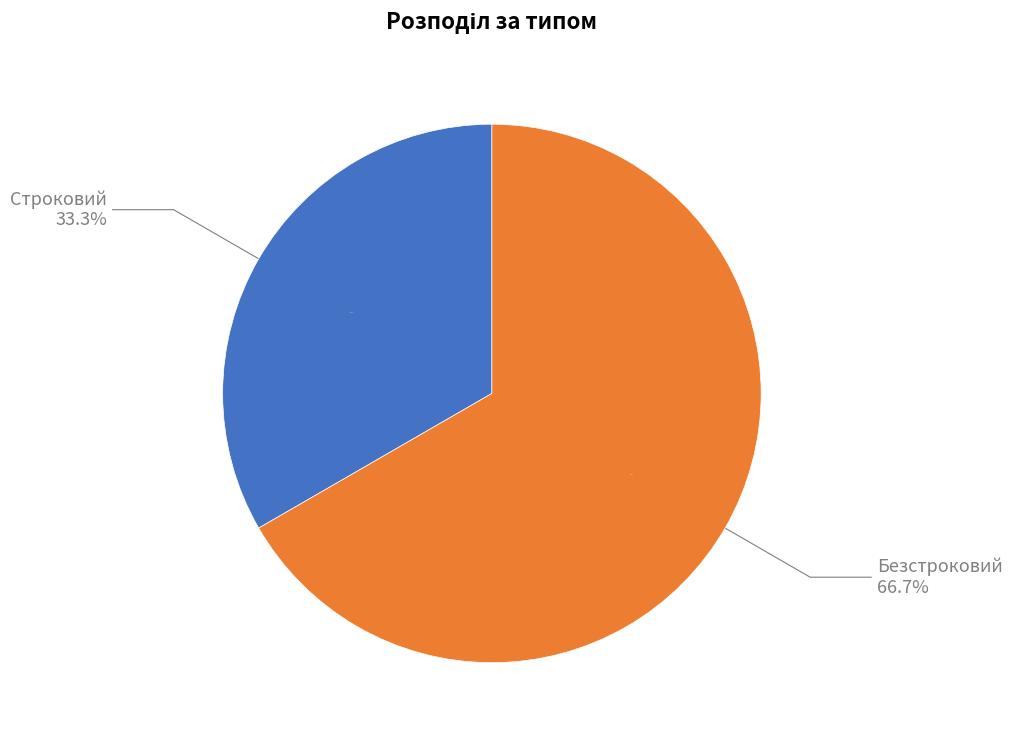

What is the largest slice in the pie chart?

Безстроковий